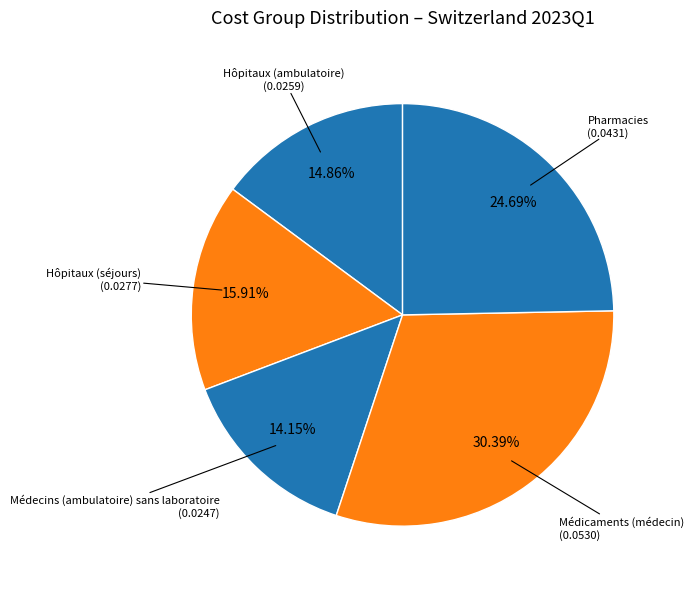

Is Hôpitaux (séjours) the majority of the pie?

No